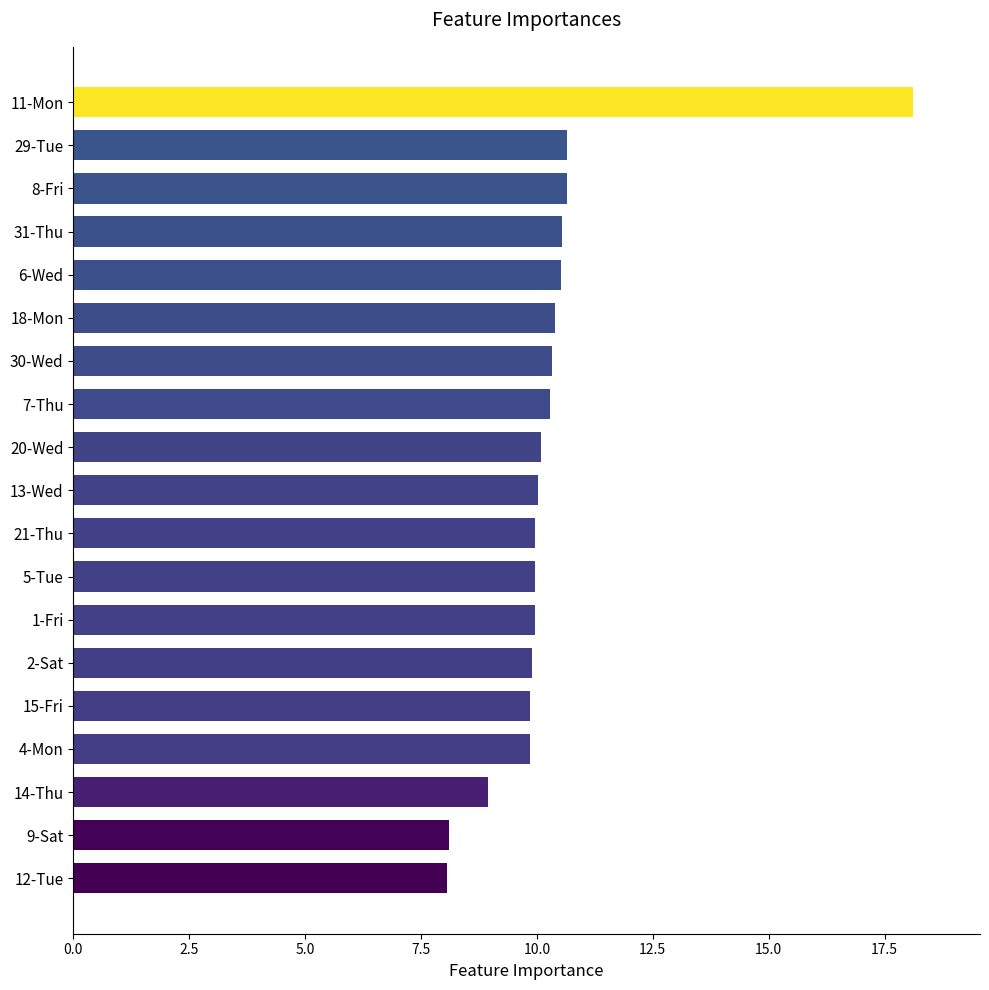

Which category has the highest value across all series?

11-Mon